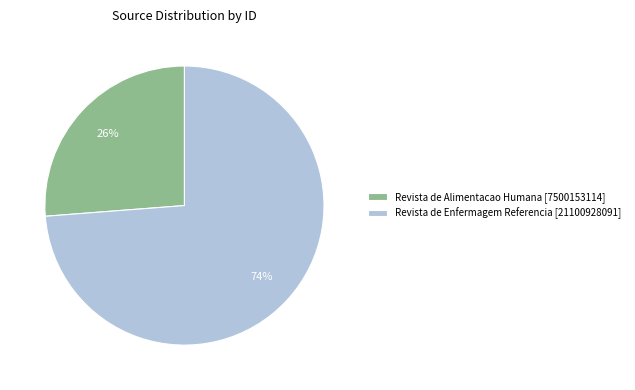

How many segments does this pie chart have?

2